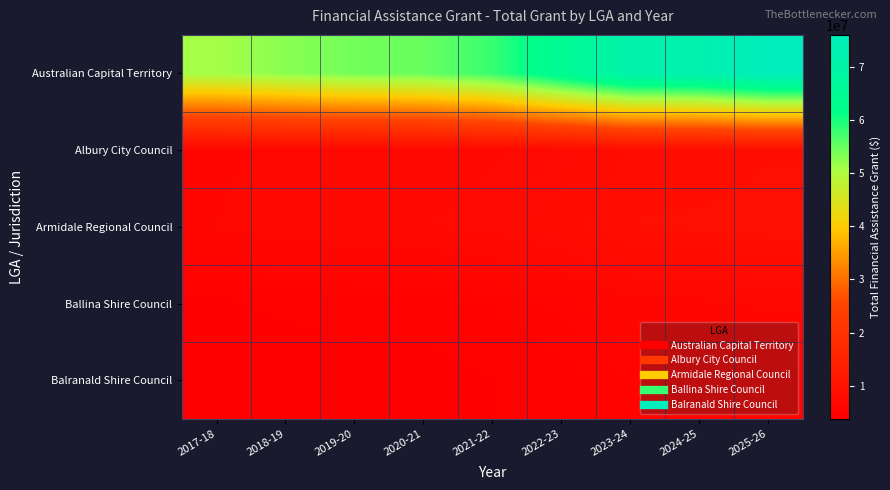

Rank the series at 2019-20 from lowest to highest value.

Balranald Shire Council, Ballina Shire Council, Albury City Council, Armidale Regional Council, Australian Capital Territory